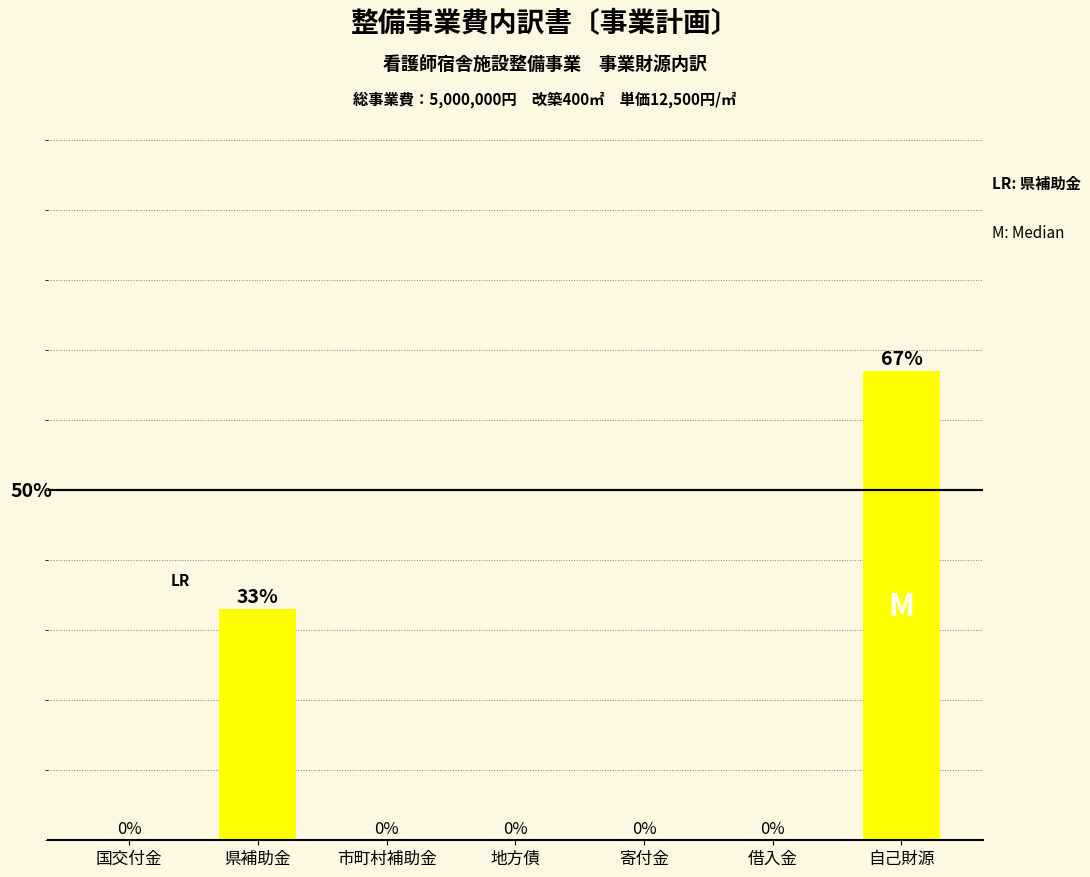

Where is the data nearest to the value 33?

県補助金